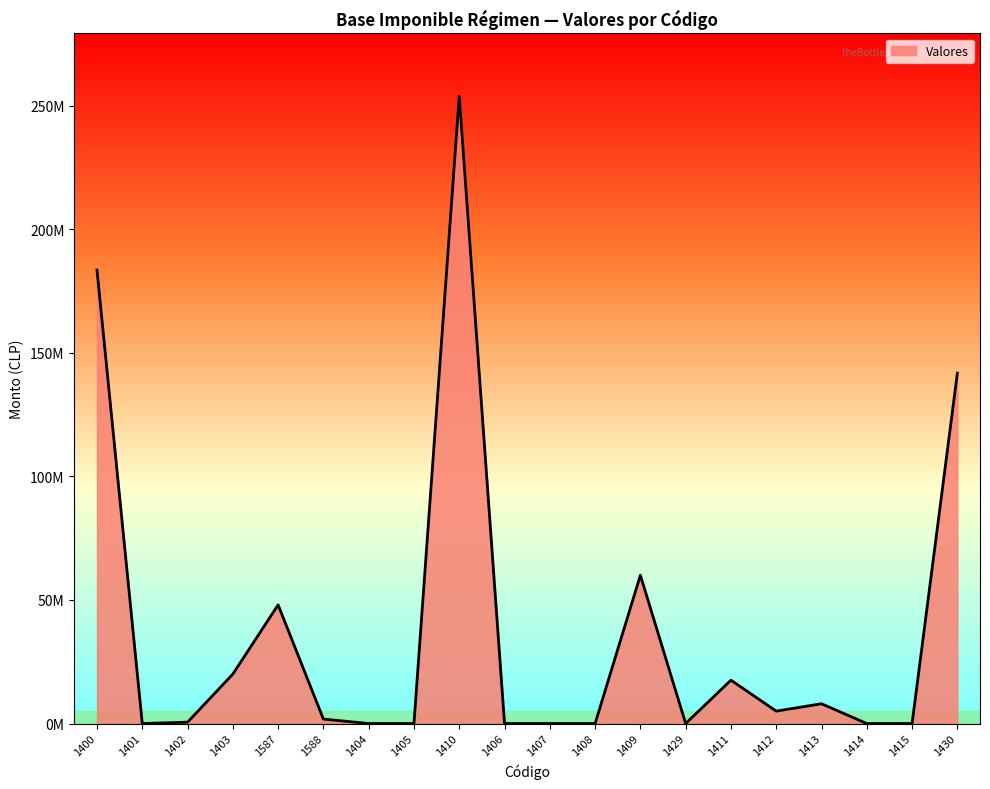

Rank the categories by value from highest to lowest.

1410, 1400, 1430, 1409, 1587, 1403, 1411, 1413, 1412, 1588, 1402, 1401, 1404, 1405, 1406, 1407, 1408, 1429, 1414, 1415